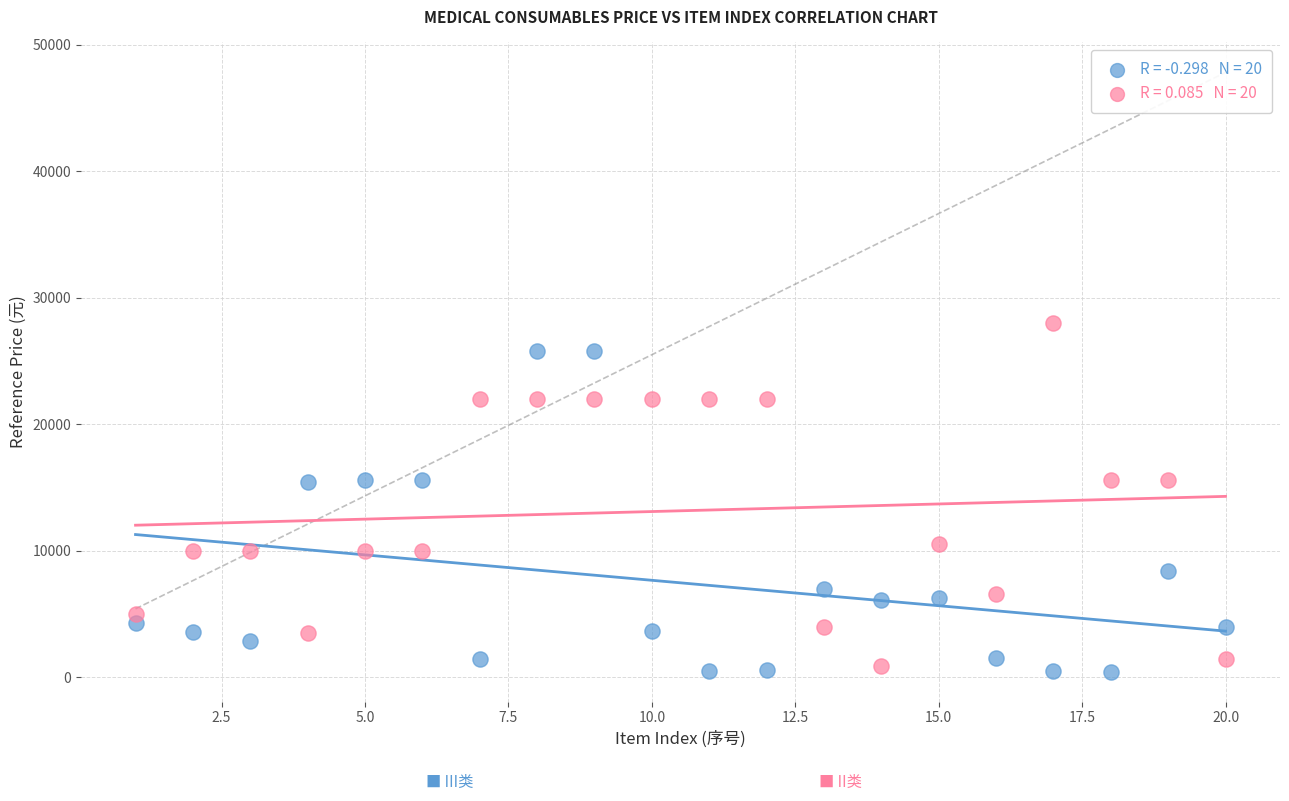

Across all data points, what is the range of X values (max minus min)?

19.0